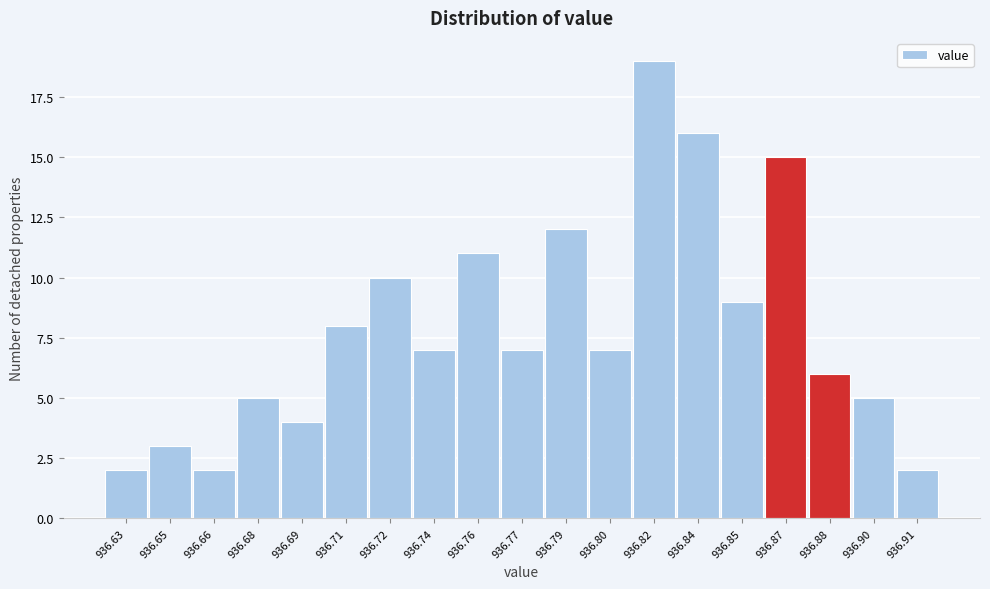

Reading left to right, list all the values displayed in this chart.

936.63=2	936.65=3	936.66=2	936.68=5	936.69=4	936.71=8	936.72=10	936.74=7	936.76=11	936.77=7	936.79=12	936.80=7	936.82=19	936.84=16	936.85=9	936.87=15	936.88=6	936.90=5	936.91=2